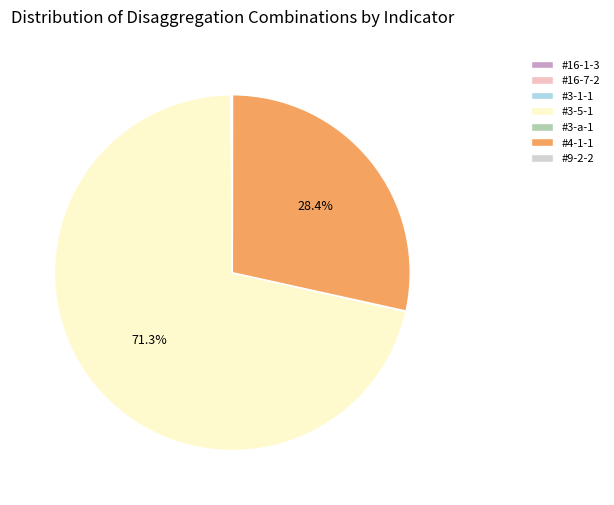

Which slice is the largest?

#3-5-1